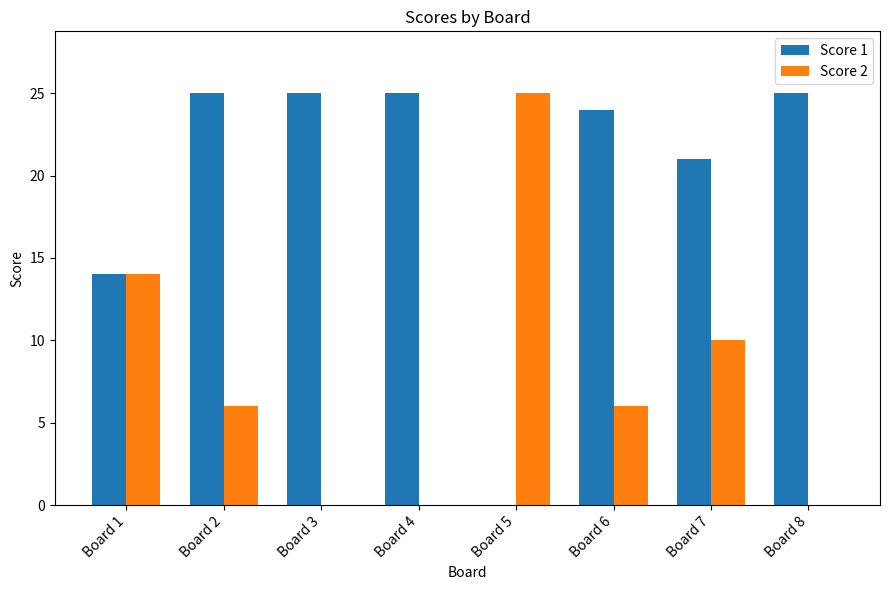

What is the sum of all Score 1 values?

159